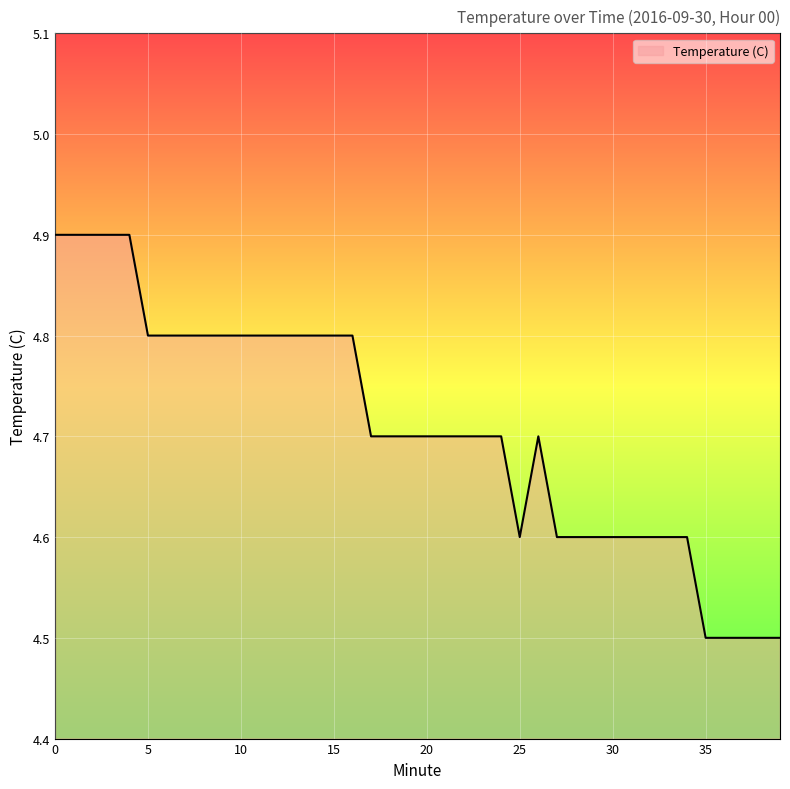

Reading left to right, list all the values displayed in this chart.

4.9	4.9	4.9	4.9	4.9	4.8	4.8	4.8	4.8	4.8	4.8	4.8	4.8	4.8	4.8	4.8	4.8	4.7	4.7	4.7	4.7	4.7	4.7	4.7	4.7	4.6	4.7	4.6	4.6	4.6	4.6	4.6	4.6	4.6	4.6	4.5	4.5	4.5	4.5	4.5